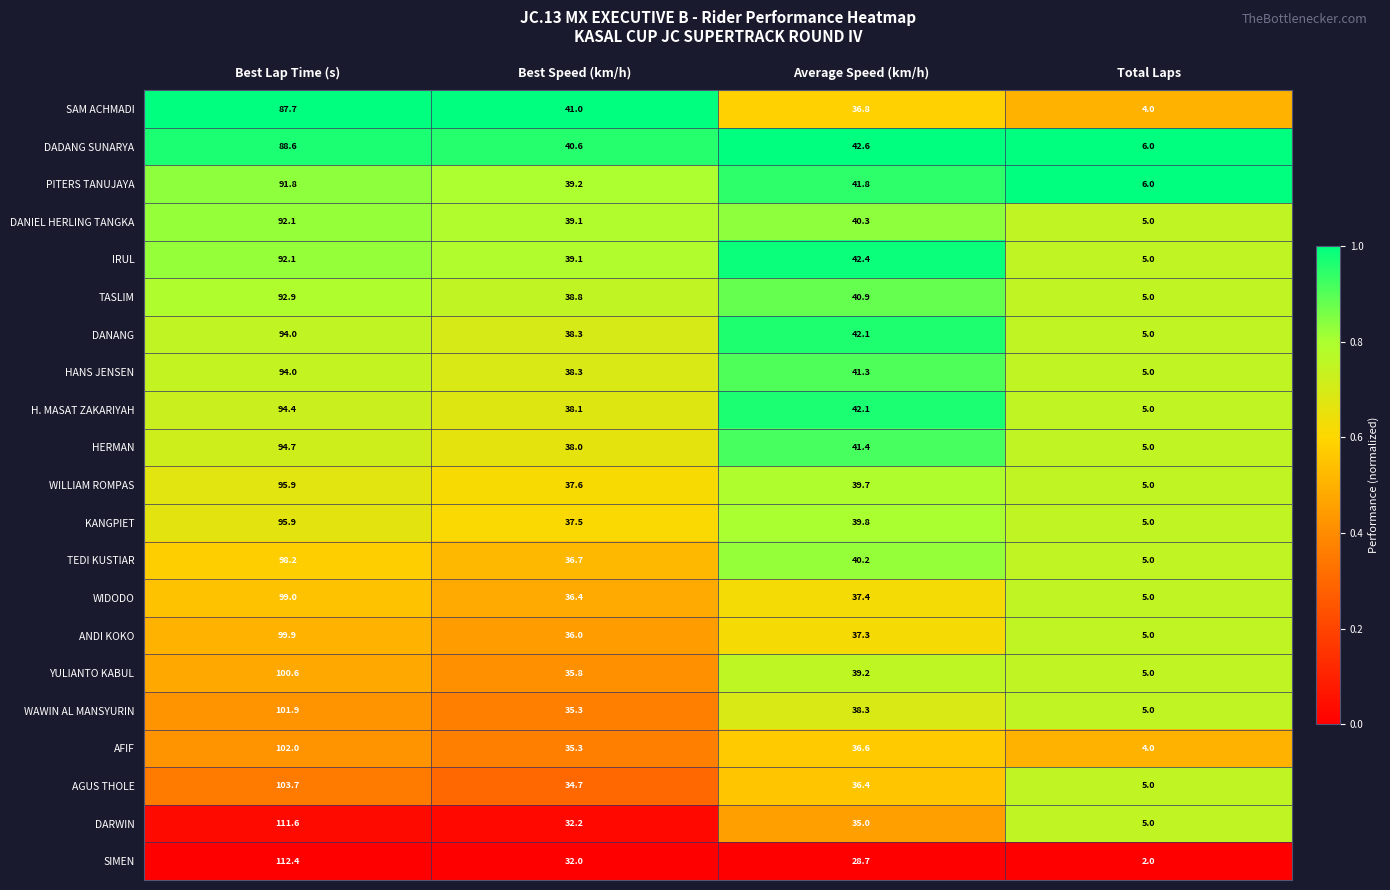

Which series changed the most between Average Speed (km/h) and Total Laps?

IRUL